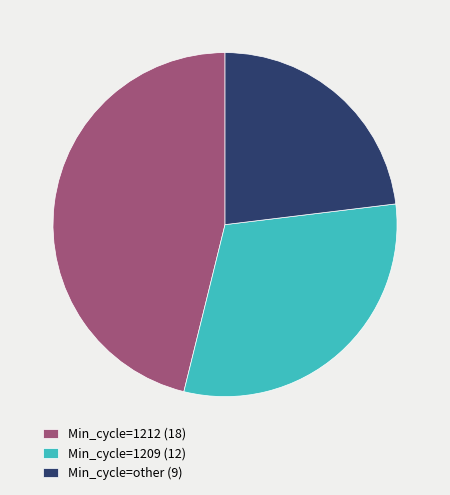

Rank the categories by value from lowest to highest.

Min_cycle=other (9), Min_cycle=1209 (12), Min_cycle=1212 (18)